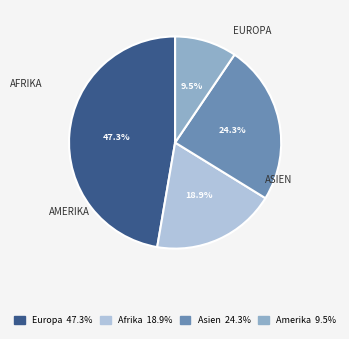

To the nearest percent, what is the average slice percentage?

25%